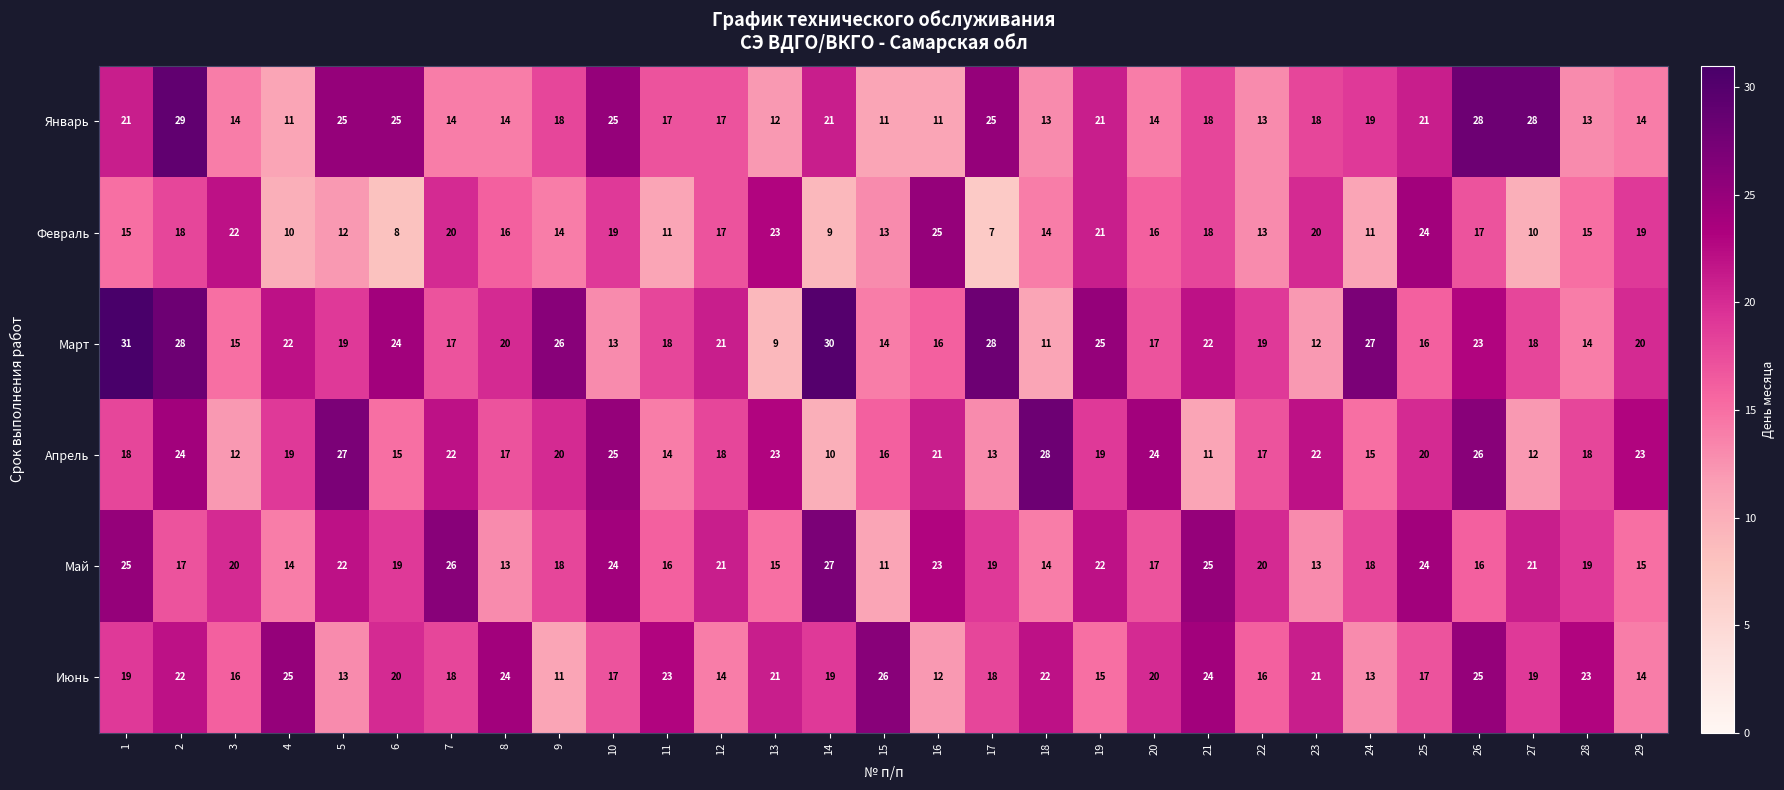

Count the number of categories in the chart.

29